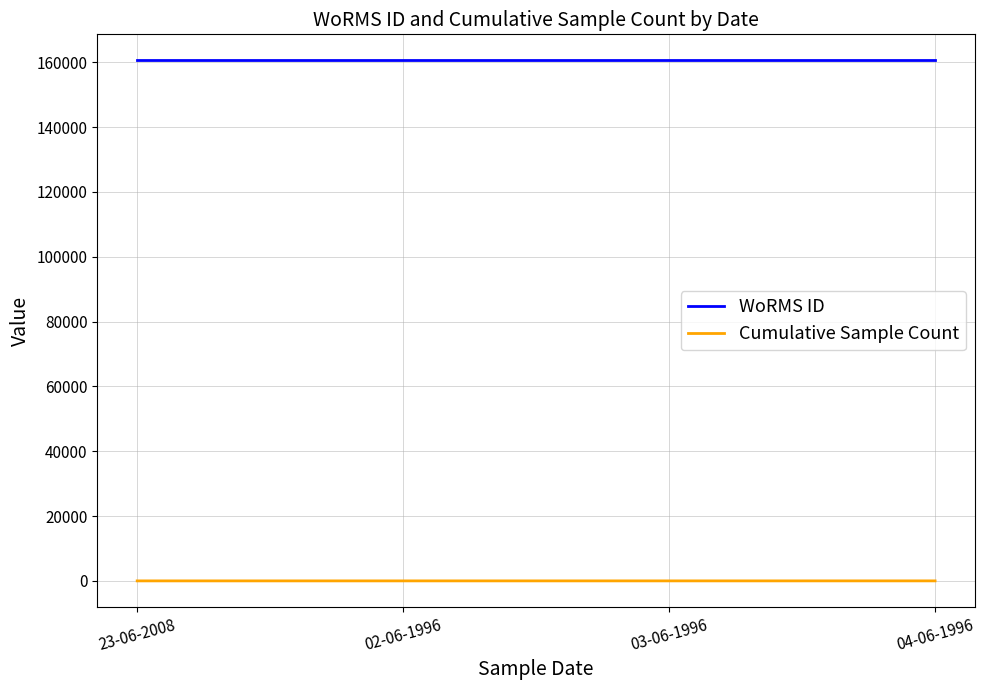

What position from the left is 23-06-2008?

1